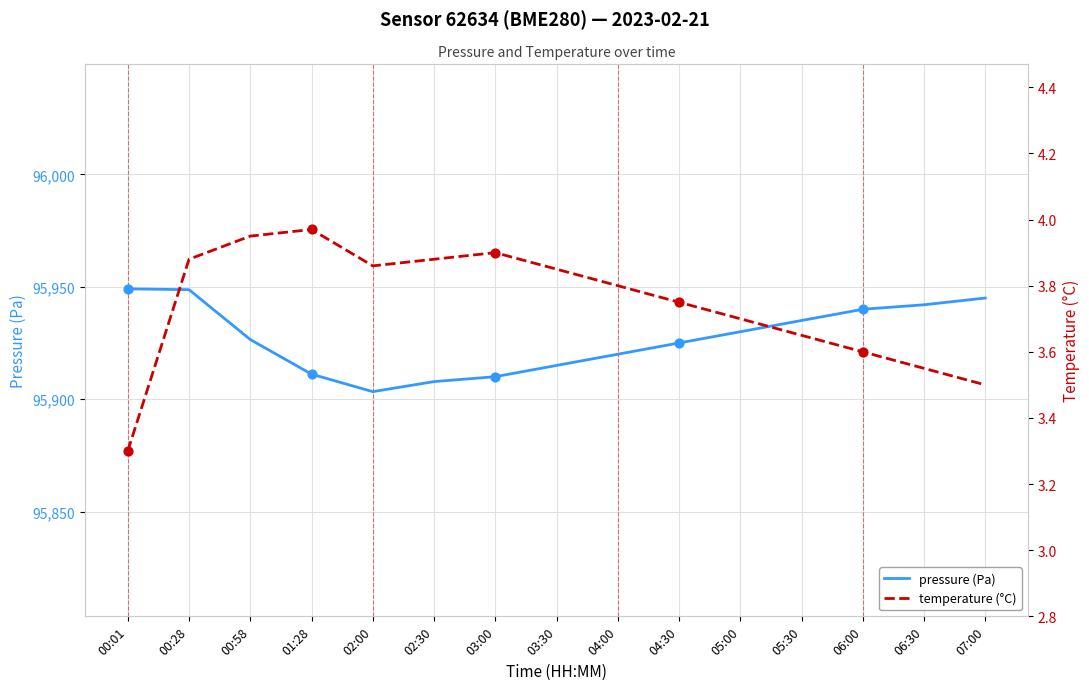

What are all the series names shown in the legend?

pressure (Pa), temperature (°C)